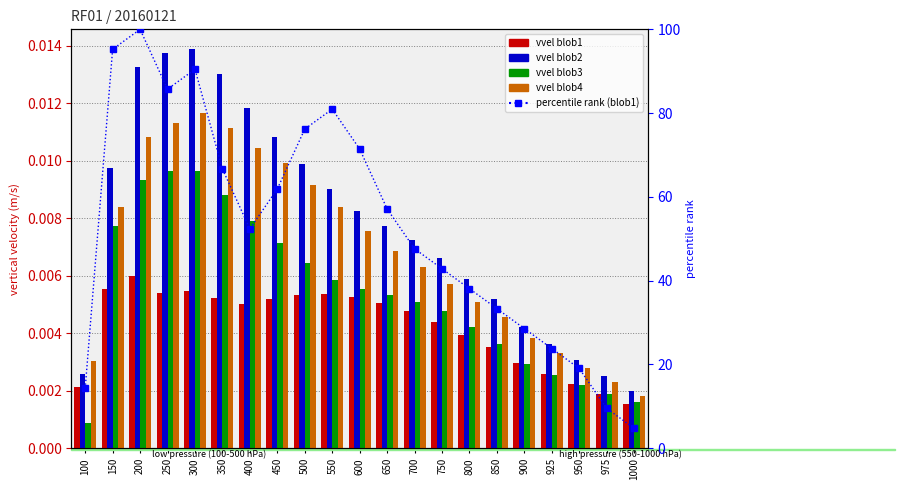

Reading left to right, list all the values displayed in this chart.

vvel blob1: 100=0.0	150=0.0	200=0.0	250=0.0	300=0.0	350=0.0	400=0.0	450=0.0	500=0.0	550=0.0	600=0.0	650=0.0	700=0.0	750=0.0	800=0.0	850=0.0	900=0.0	925=0.0	950=0.0	975=0.0	1000=0.0
vvel blob2: 100=0.0	150=0.0	200=0.0	250=0.0	300=0.0	350=0.0	400=0.0	450=0.0	500=0.0	550=0.0	600=0.0	650=0.0	700=0.0	750=0.0	800=0.0	850=0.0	900=0.0	925=0.0	950=0.0	975=0.0	1000=0.0
vvel blob3: 100=0.0	150=0.0	200=0.0	250=0.0	300=0.0	350=0.0	400=0.0	450=0.0	500=0.0	550=0.0	600=0.0	650=0.0	700=0.0	750=0.0	800=0.0	850=0.0	900=0.0	925=0.0	950=0.0	975=0.0	1000=0.0
vvel blob4: 100=0.0	150=0.0	200=0.0	250=0.0	300=0.0	350=0.0	400=0.0	450=0.0	500=0.0	550=0.0	600=0.0	650=0.0	700=0.0	750=0.0	800=0.0	850=0.0	900=0.0	925=0.0	950=0.0	975=0.0	1000=0.0
percentile rank within blob1: 100=14.3	150=95.2	200=100.0	250=85.7	300=90.5	350=66.7	400=52.4	450=61.9	500=76.2	550=81.0	600=71.4	650=57.1	700=47.6	750=42.9	800=38.1	850=33.3	900=28.6	925=23.8	950=19.0	975=9.5	1000=4.8